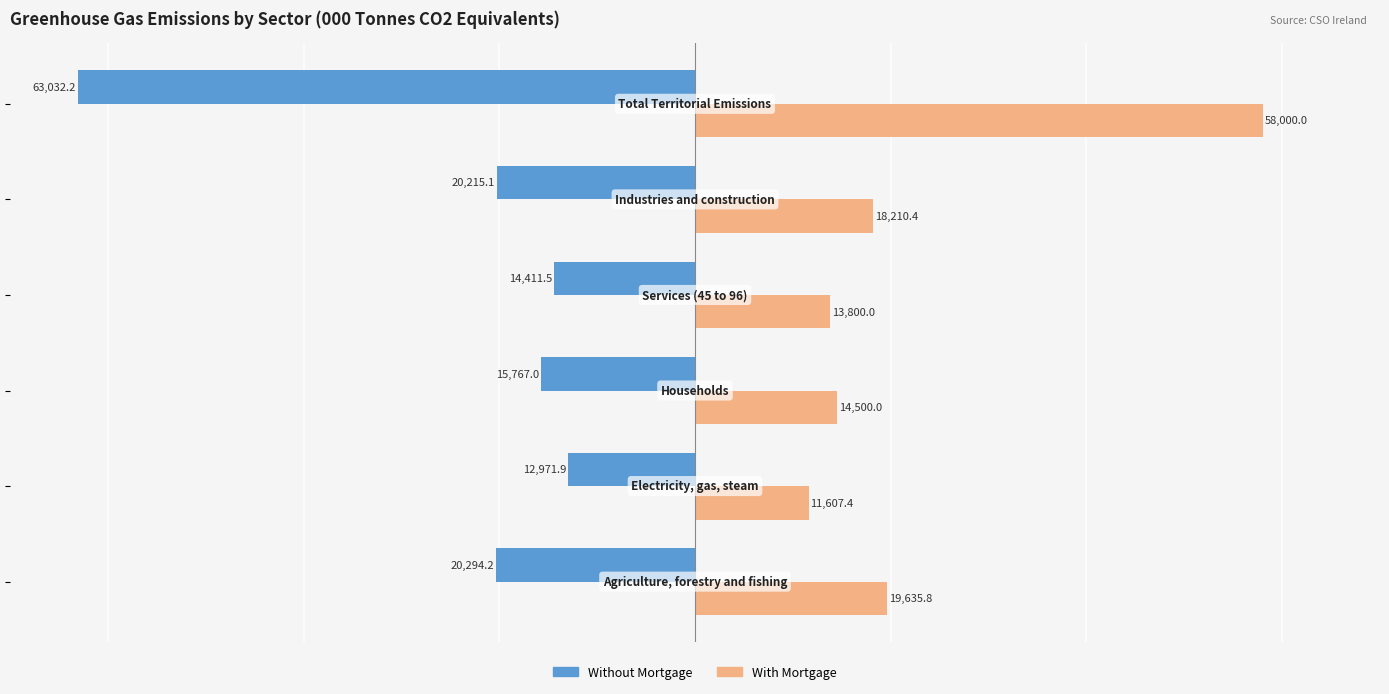

How many categories are shown in the chart?

6